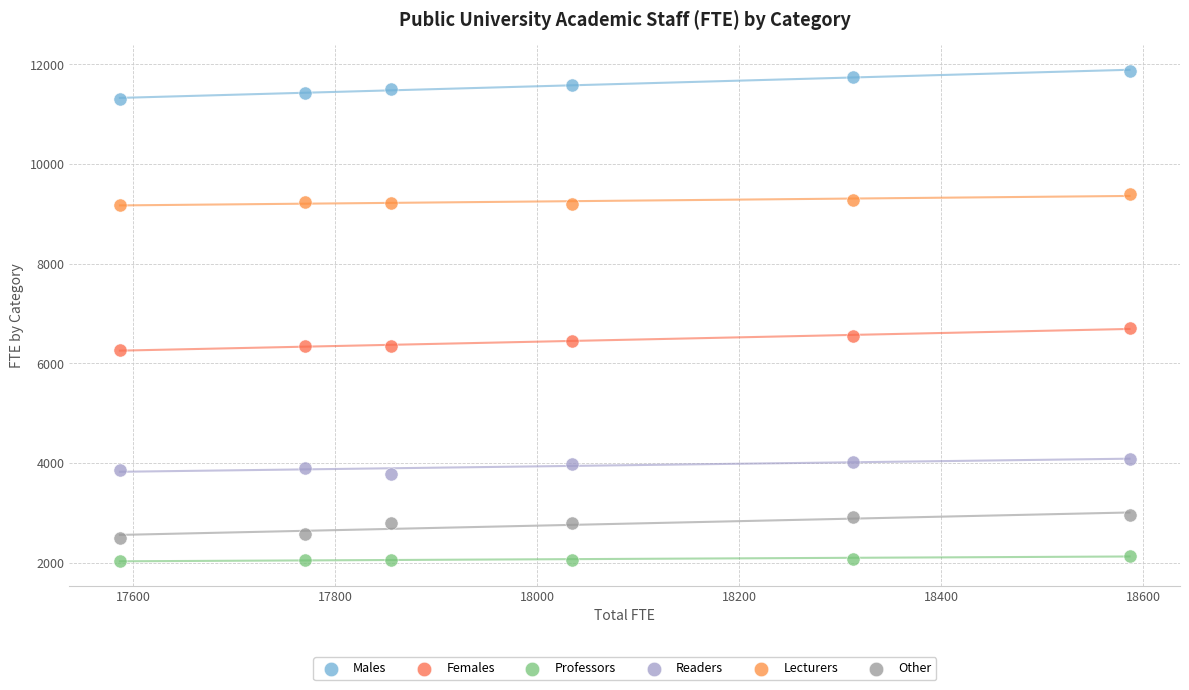

Which series reaches the maximum Y coordinate?

Males